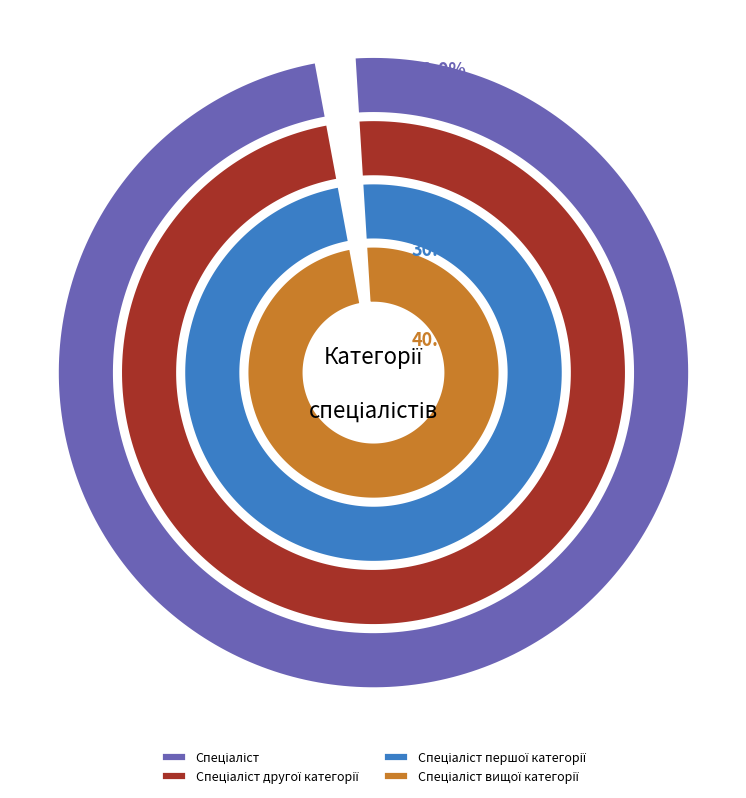

What percentage do Спеціаліст вищої категорії and Спеціаліст другої категорії together represent?

60.0%